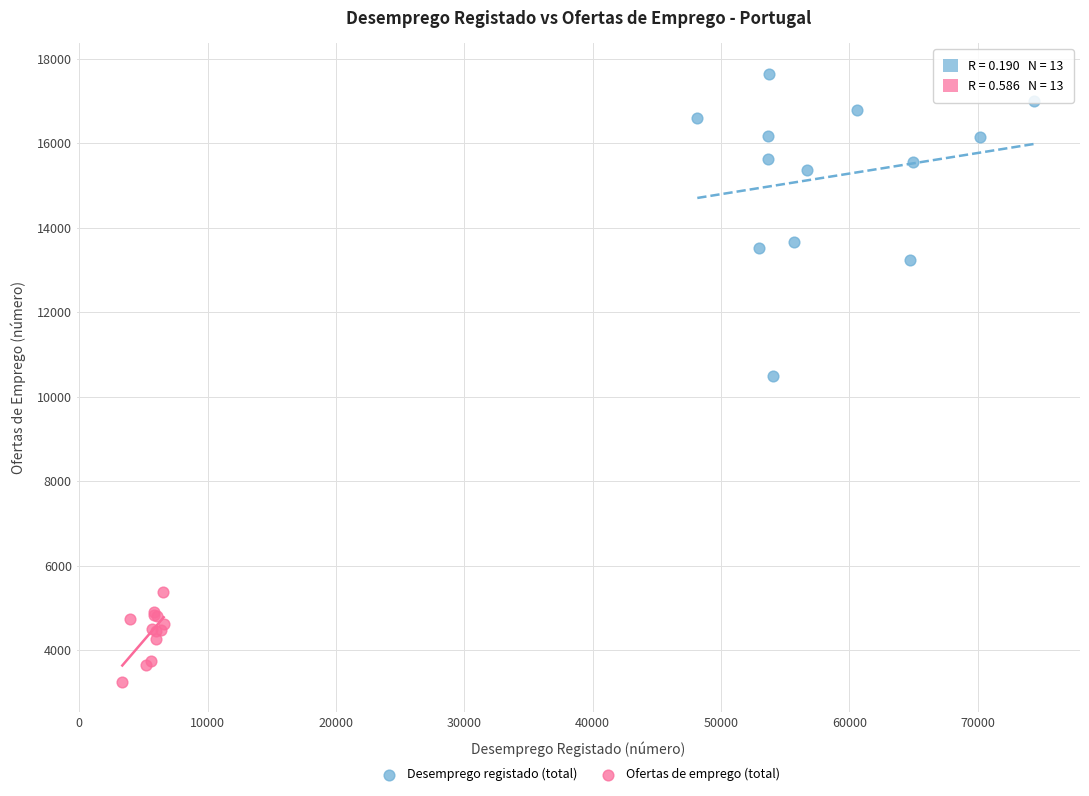

Which series has the largest Y range (max minus min)?

Desemprego registado (total)